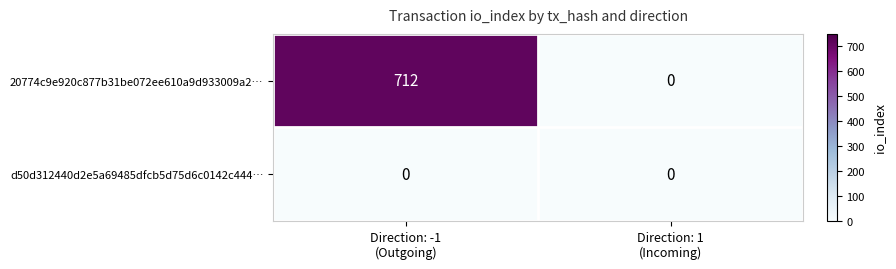

What is the highest value of the 20774c9e920c877b31be072ee610a9d933009a2… series?

712